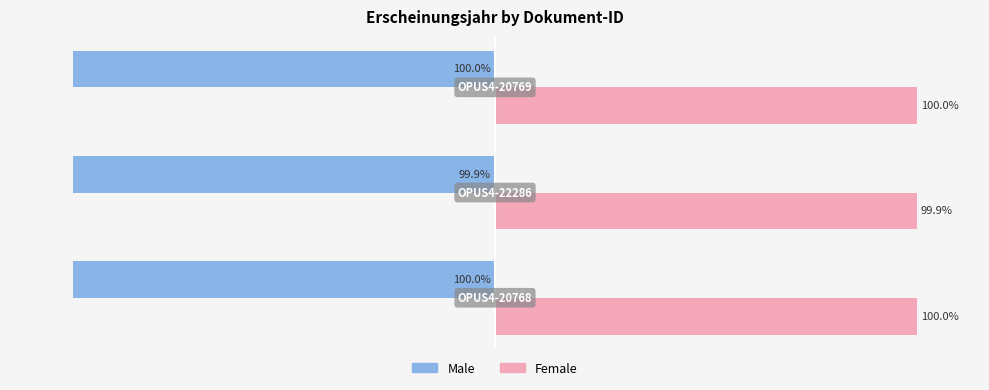

Rank the series by their average value, from highest to lowest.

Female, Male